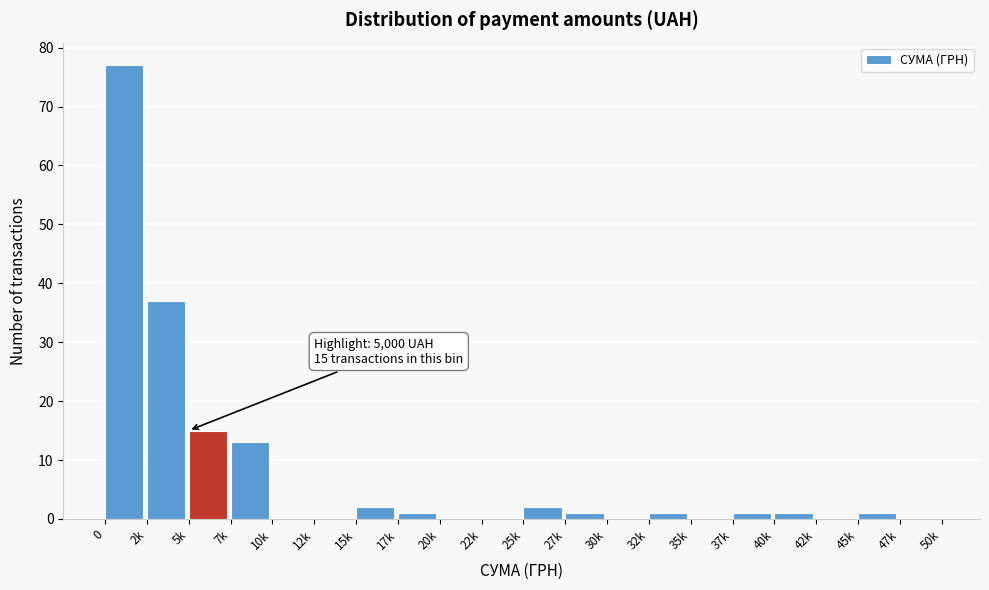

Reading left to right, what are all the values shown in this chart?

0=77	2k=37	5k=15	7k=13	10k=0	12k=0	15k=2	17k=1	20k=0	22k=0	25k=2	27k=1	30k=0	32k=1	35k=0	37k=1	40k=1	42k=0	45k=1	47k=0